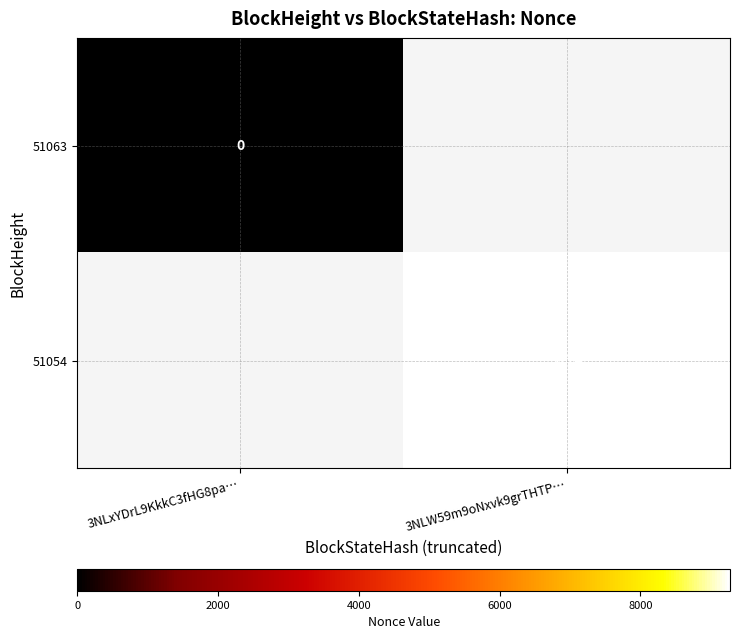

True or false: 51054 has a value of 15507 at 3NLW59m9oNxvk9grTHTP….

False